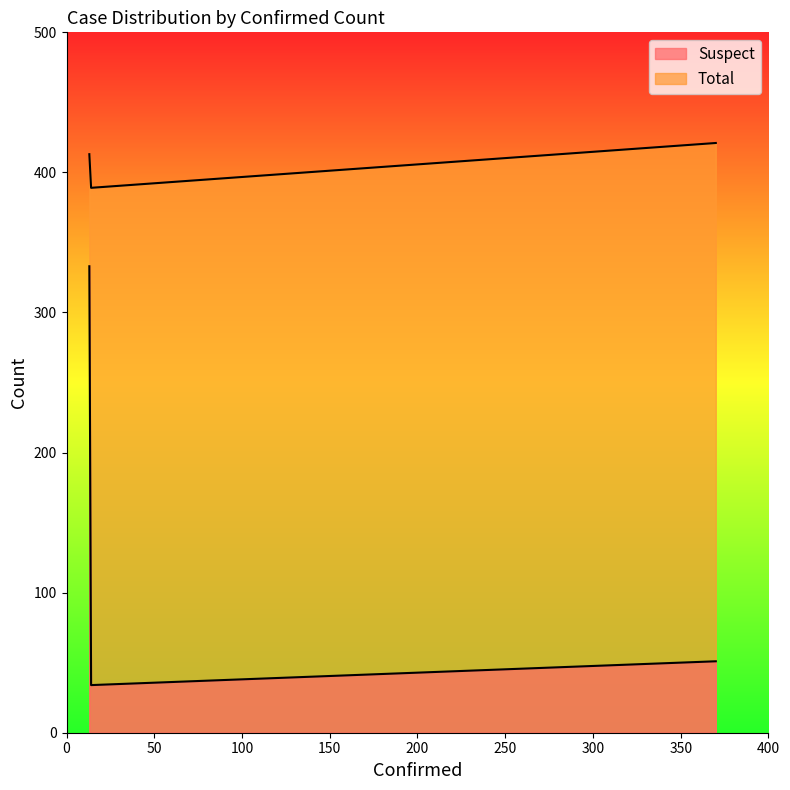

How many series are shown in this chart?

2